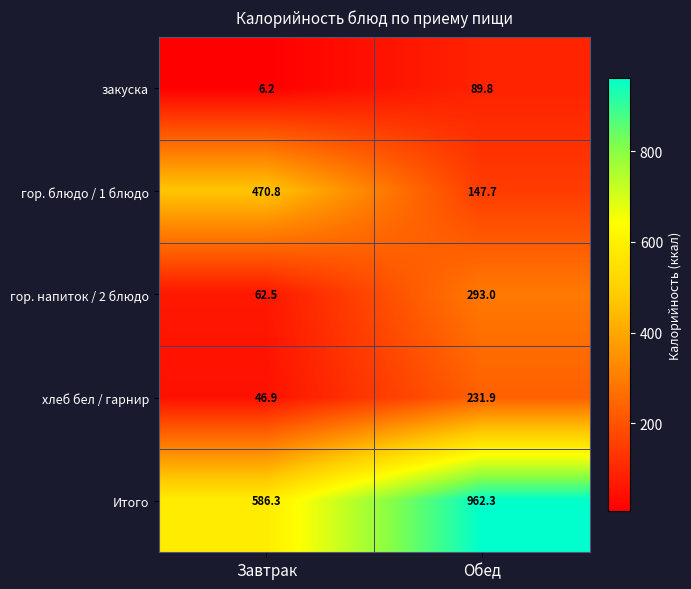

Which series changed the most between Завтрак and Обед?

Итого